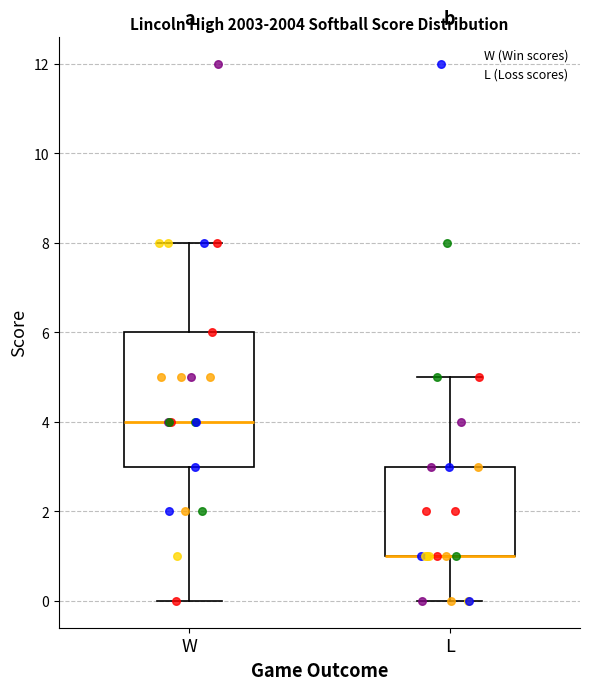

Comparing the boxes themselves (not the whiskers), which one is the tallest?

W